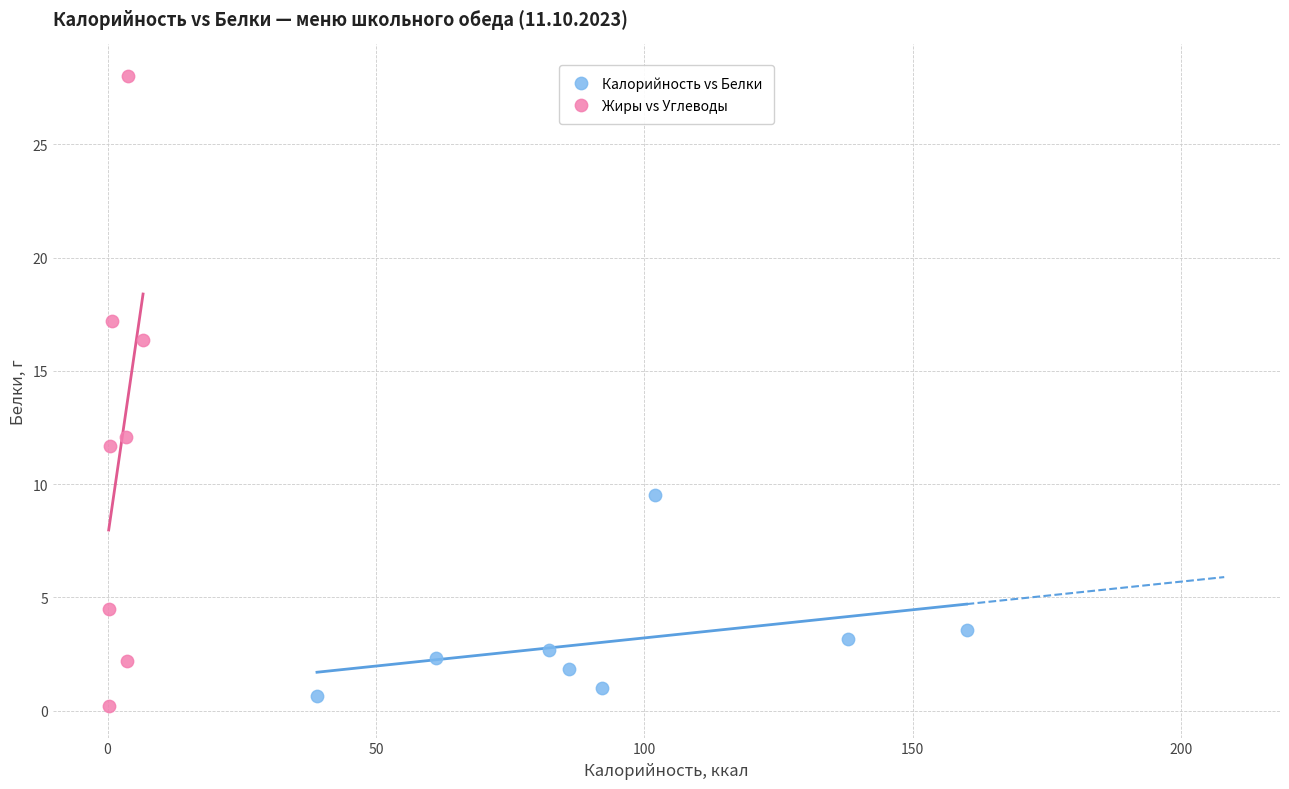

Which series has the widest spread of Y values?

Жиры vs Углеводы